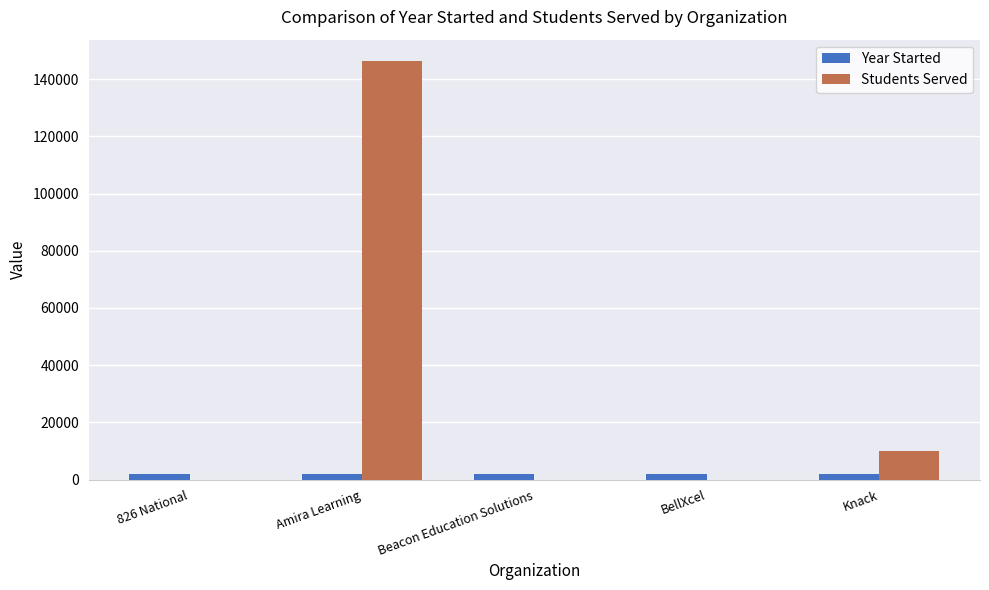

What is the sum of all Year Started values?

10045